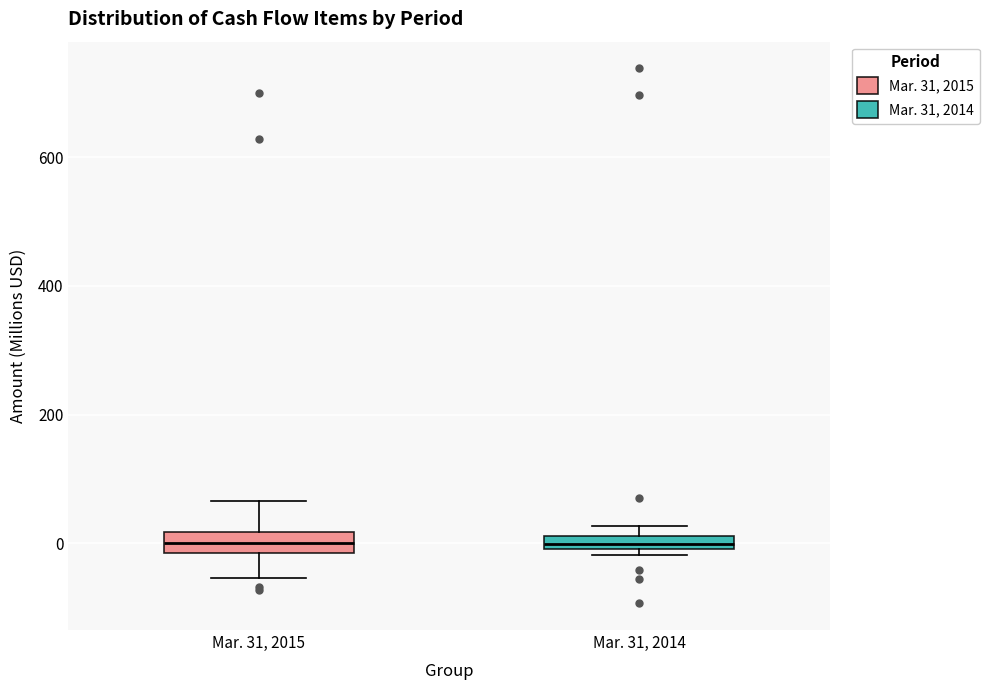

Where is the upper edge of the box for Mar. 31, 2014 on the y-axis? The values are not printed on the chart, so give them approximately, as read against the axis.

20